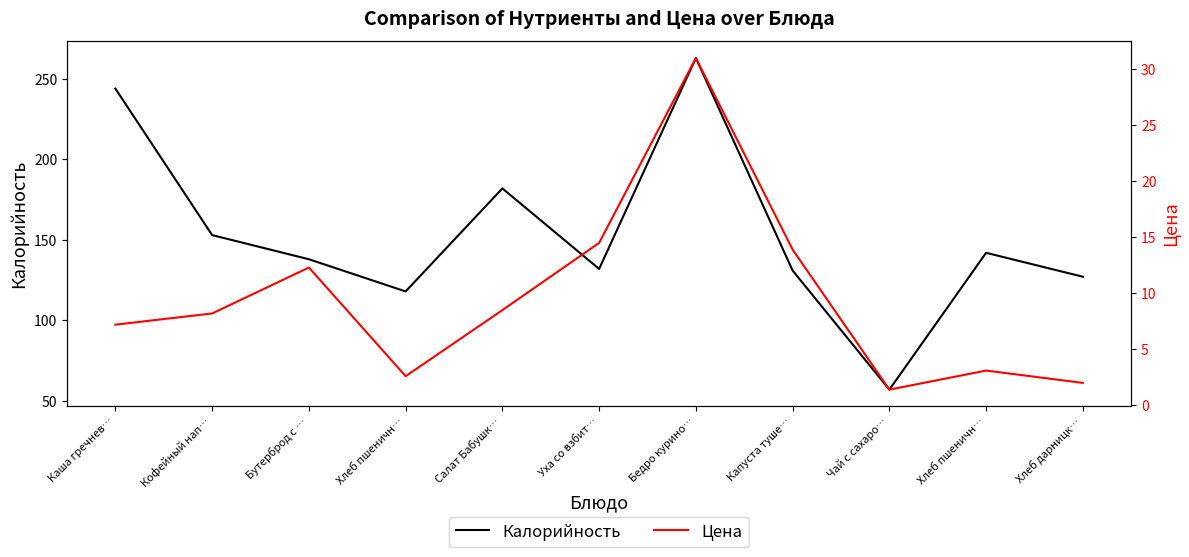

In Калорийность, how many points are higher than both neighbors (excluding endpoints)?

3